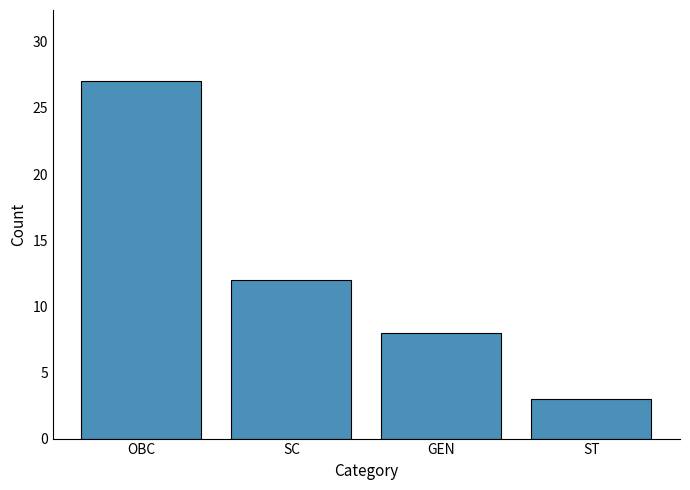

What is the maximum value shown in the chart?

27